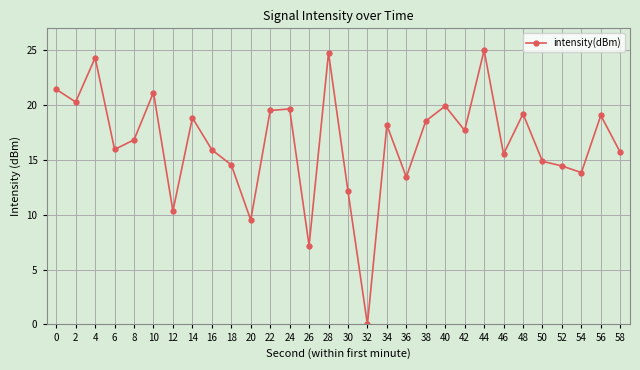

What is the difference between the second highest and second lowest values?

17.6